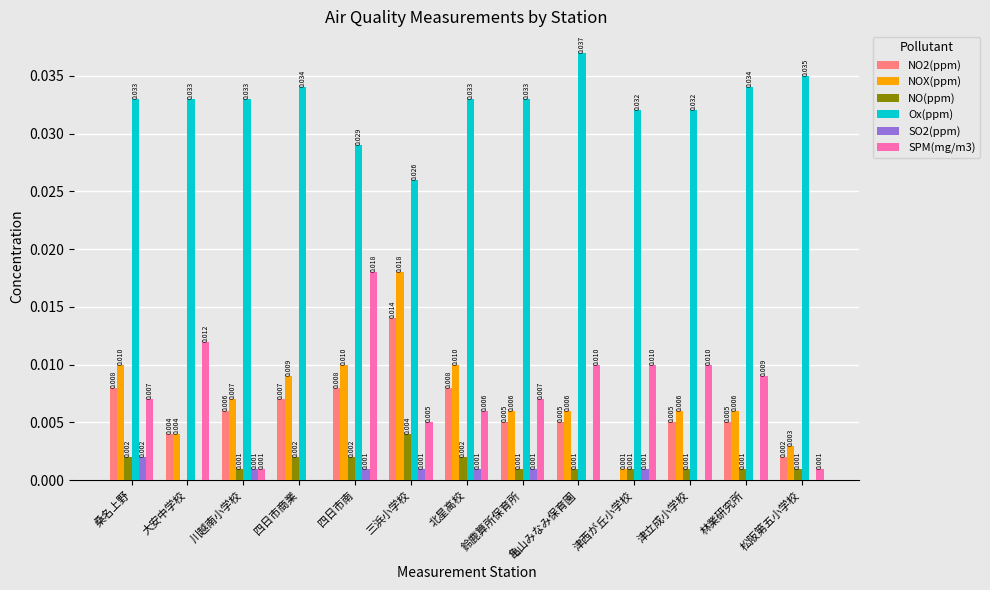

Which series has the largest range (max minus min)?

SPM(mg/m3)